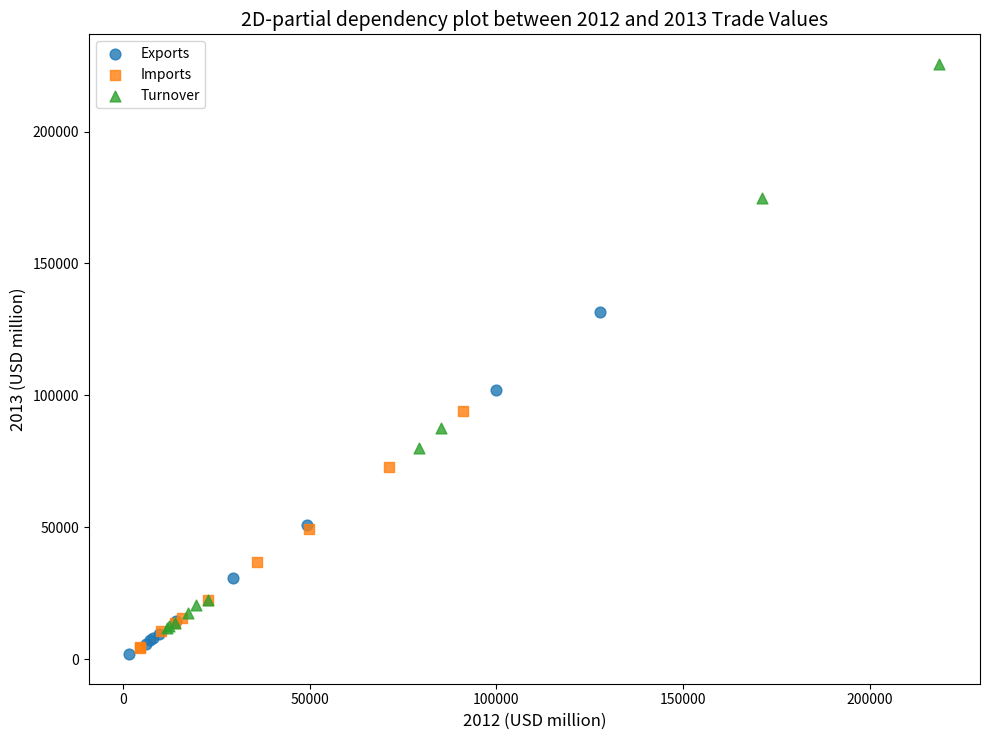

What are all the series names shown in the legend?

Exports, Imports, Turnover